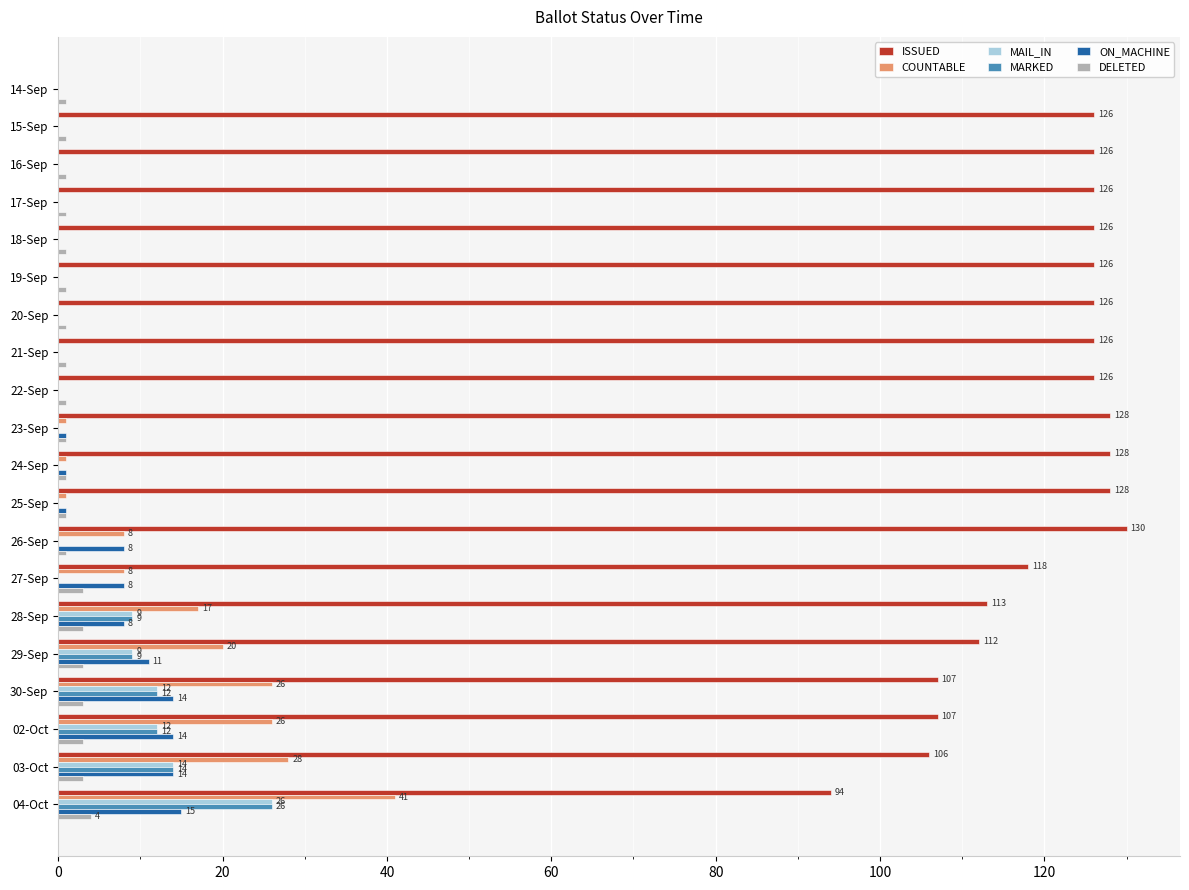

Which series has the largest total across all categories?

ISSUED